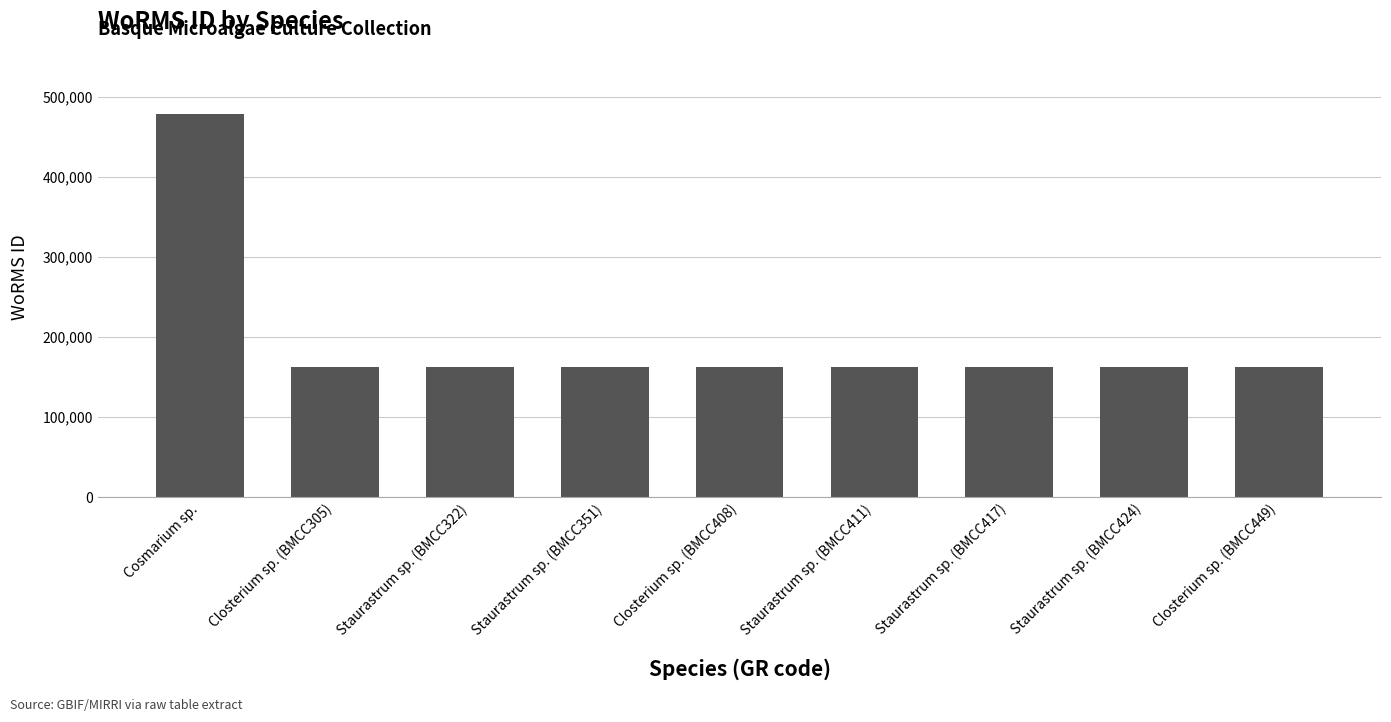

What is the value of the 4th bar from the left?

162728